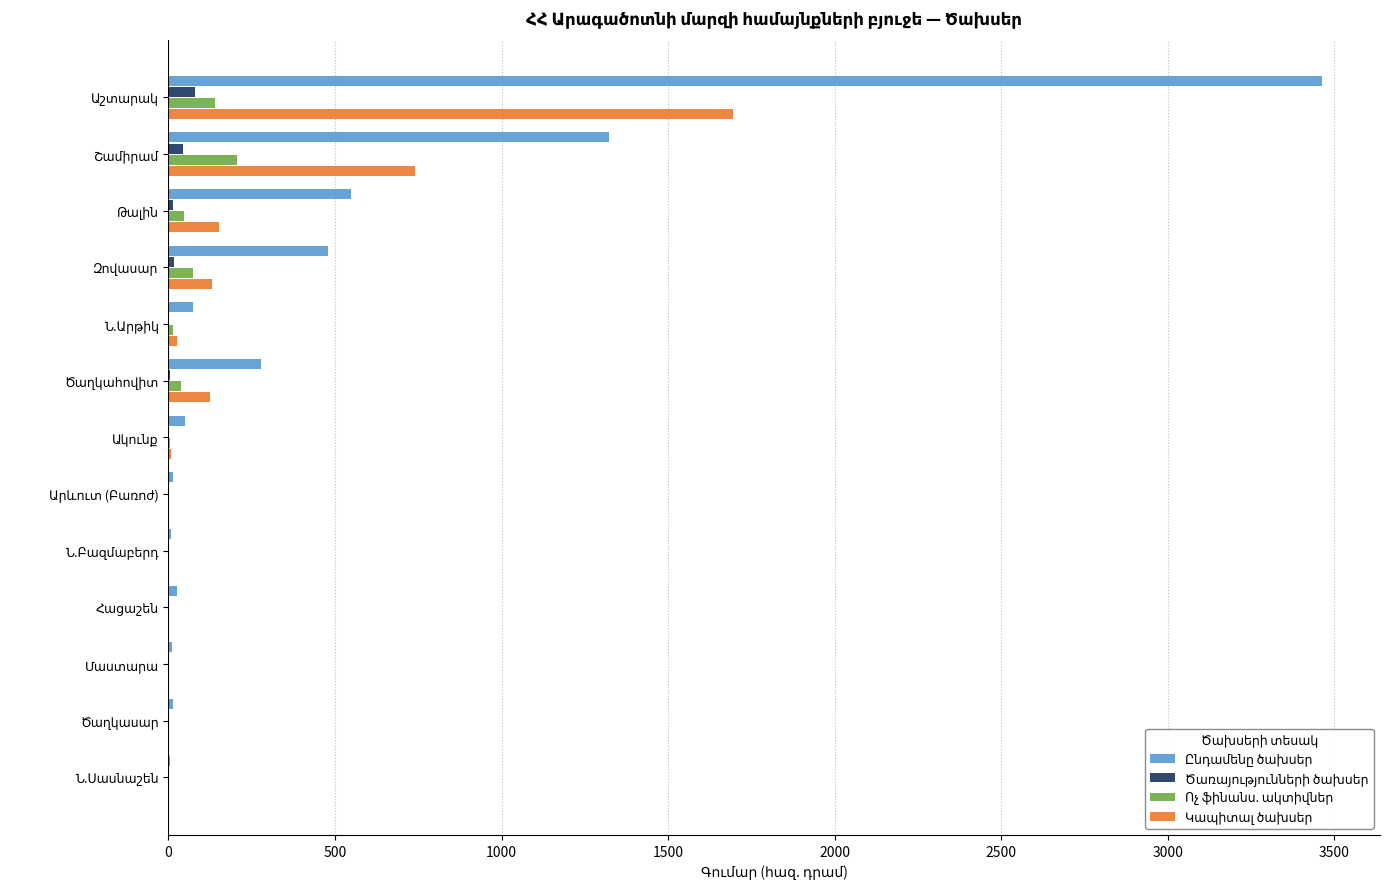

Is it true that Ոչ ֆինանս. ակտիվներ equals 0.0 at Ն.Բազմաբերդ?

True